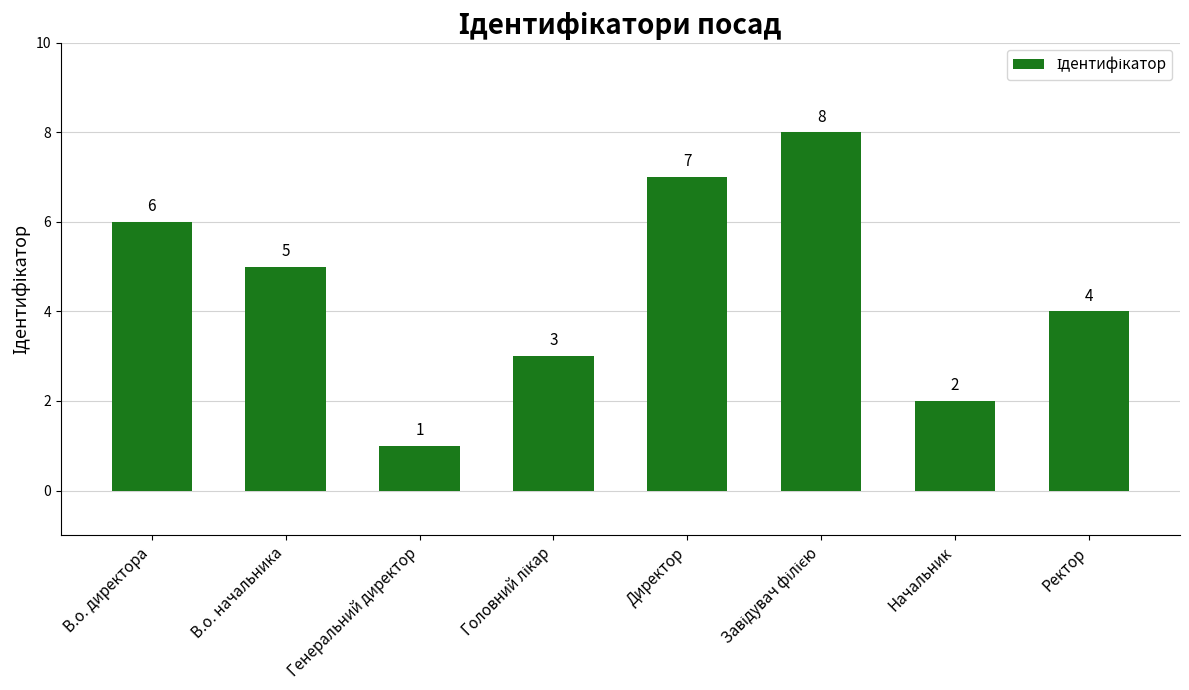

Reading left to right, what are all the values shown in this chart?

6	5	1	3	7	8	2	4